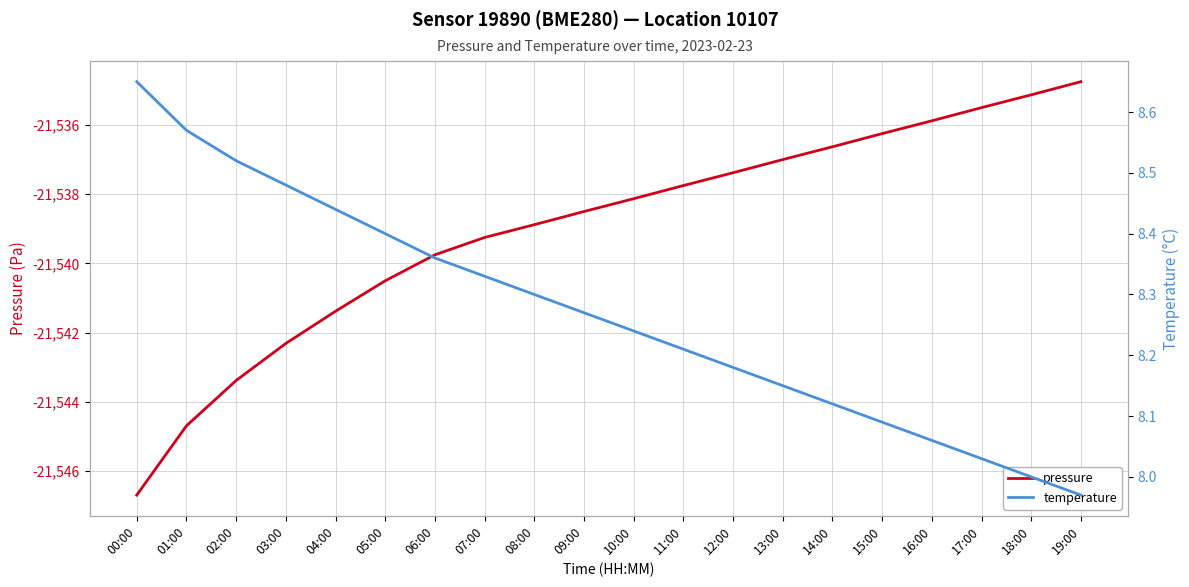

Is the value of temperature at 16:00 greater than the value of pressure at 17:00?

Yes